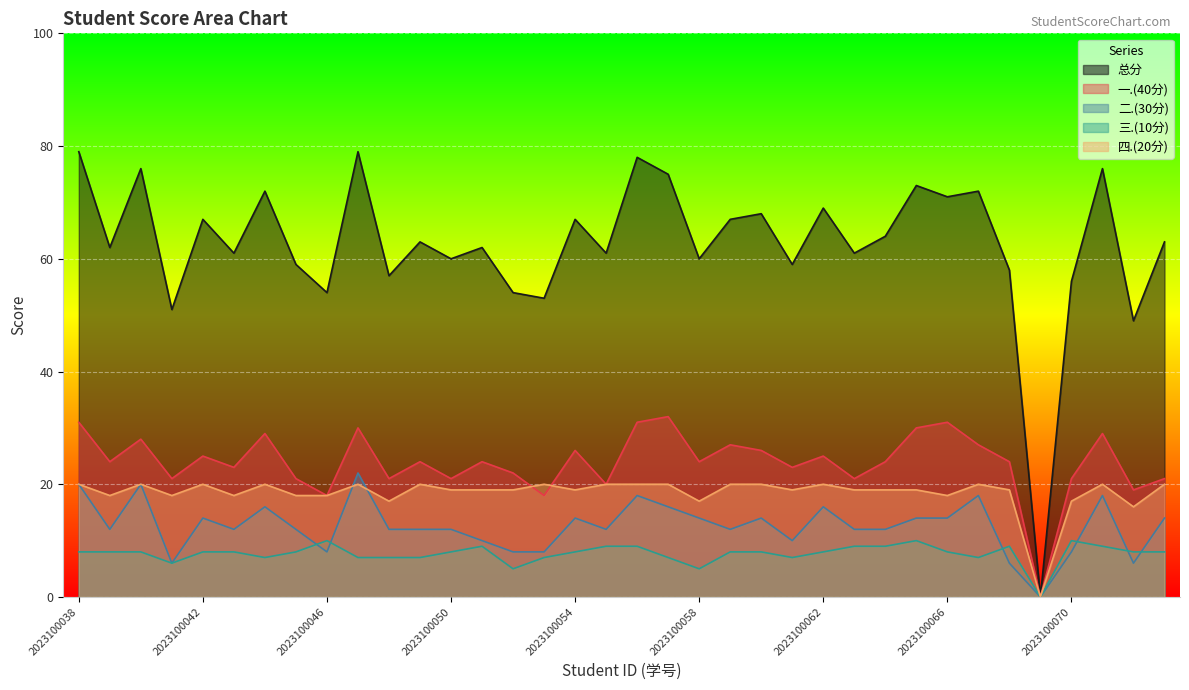

Rank the categories by 总分 value from highest to lowest.

2023100038, 2023100047, 2023100056, 2023100040, 2023100071, 2023100057, 2023100065, 2023100044, 2023100067, 2023100066, 2023100062, 2023100060, 2023100042, 2023100054, 2023100059, 2023100064, 2023100049, 2023100073, 2023100039, 2023100051, 2023100043, 2023100055, 2023100063, 2023100050, 2023100058, 2023100045, 2023100061, 2023100068, 2023100048, 2023100070, 2023100046, 2023100052, 2023100053, 2023100041, 2023100072, 2023100069